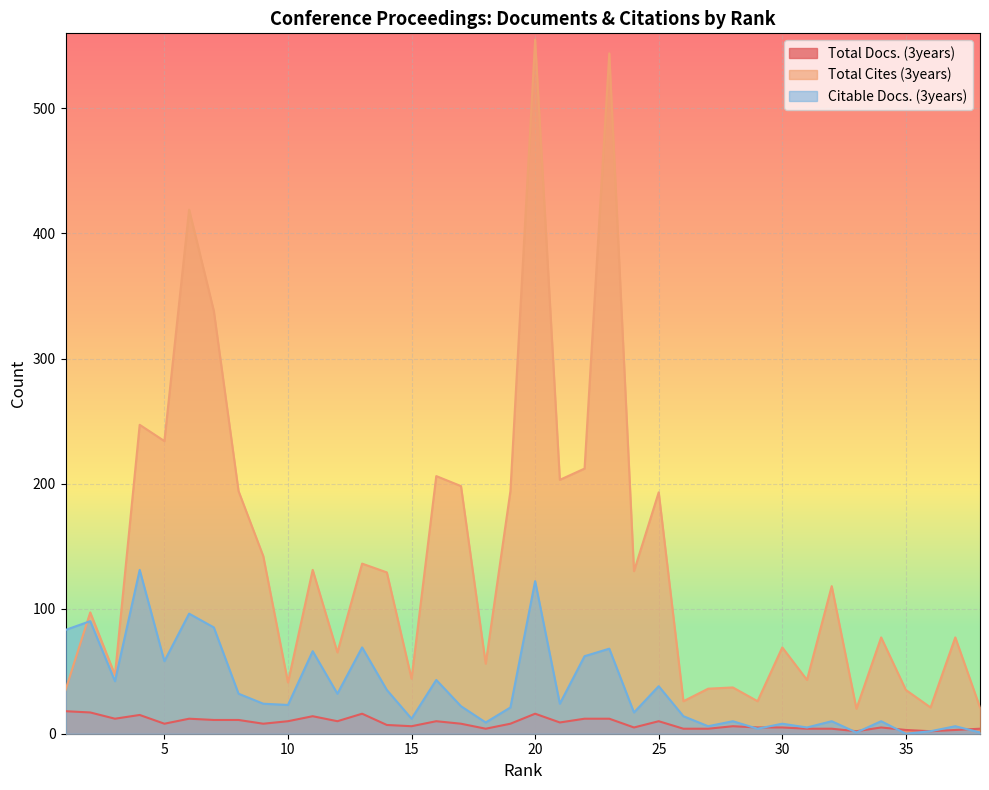

At which label does Citable Docs. (3years) first exceed 24?

1